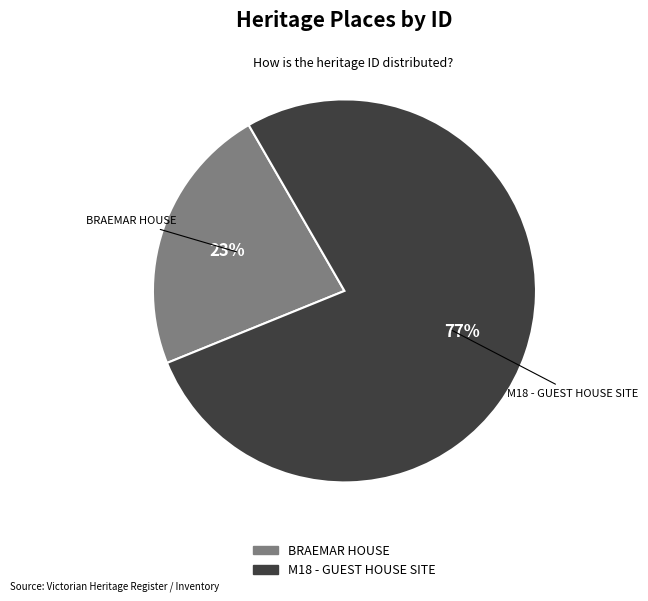

Between BRAEMAR HOUSE and M18 - GUEST HOUSE SITE, which is larger?

M18 - GUEST HOUSE SITE